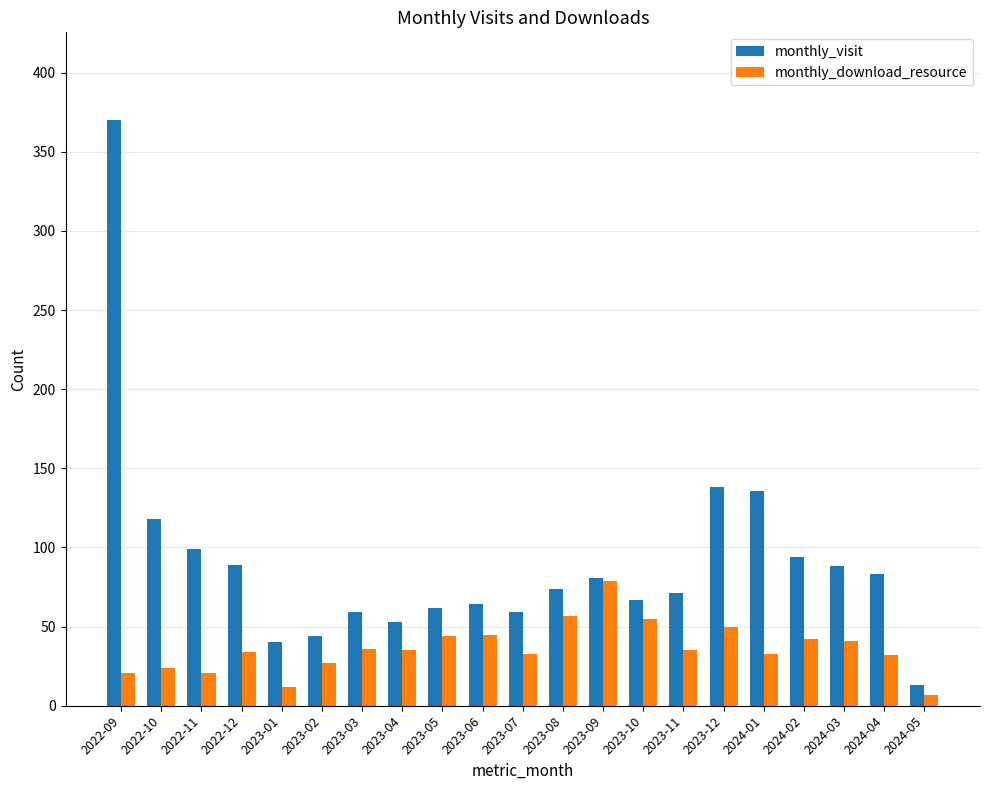

What position from the left is 2024-02?

18